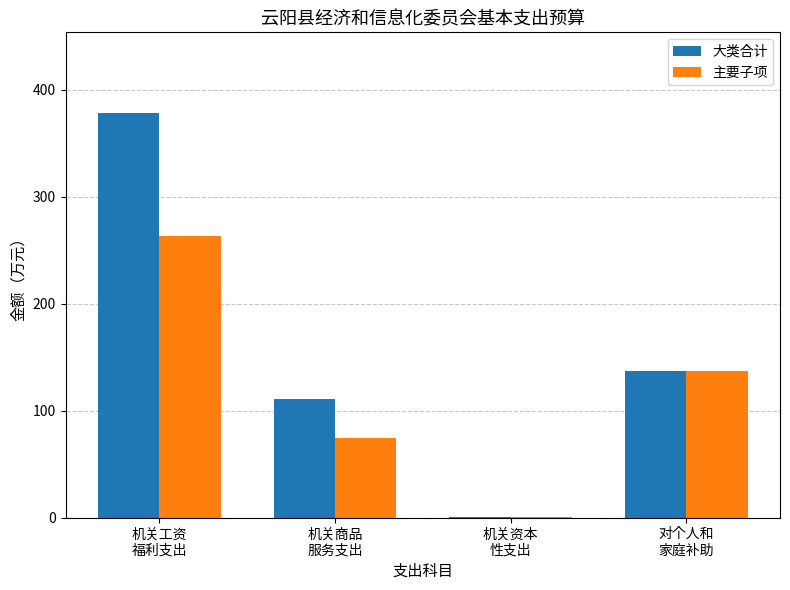

Is the value of 主要子项 at 机关工资
福利支出 greater than the value of 大类合计 at 对个人和
家庭补助?

Yes